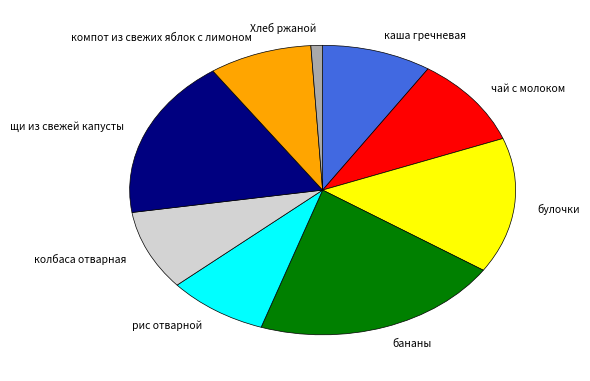

Which has a higher value, рис отварной or Хлеб ржаной?

рис отварной